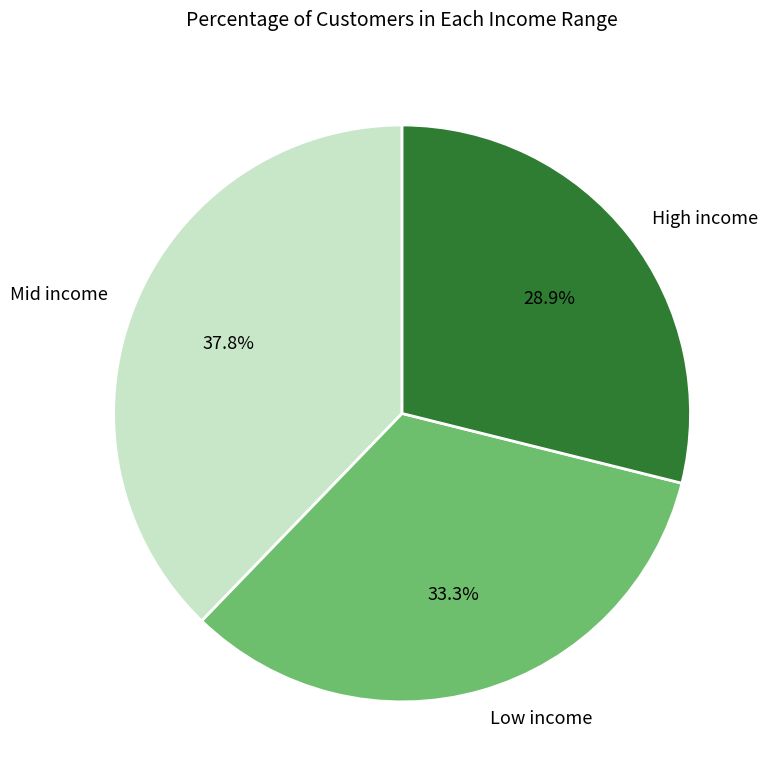

Is the sum of Mid income and Low income greater than half?

Yes